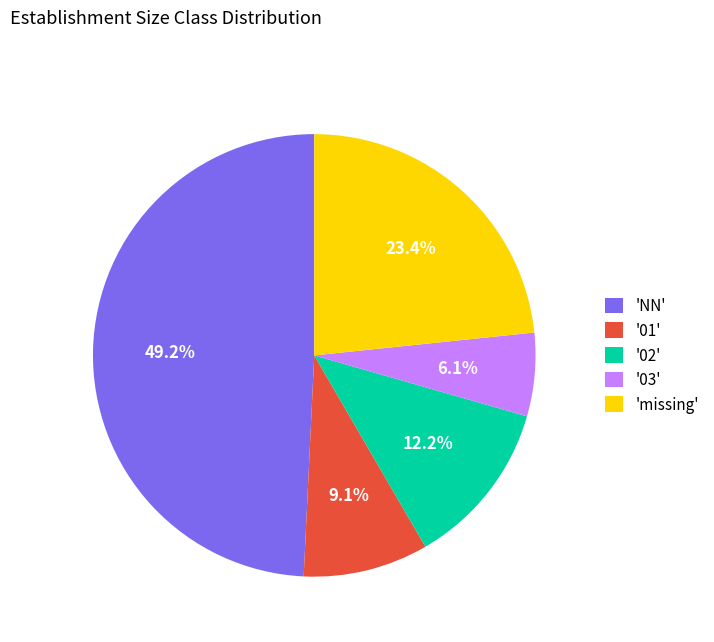

Which slice is the largest?

'NN'